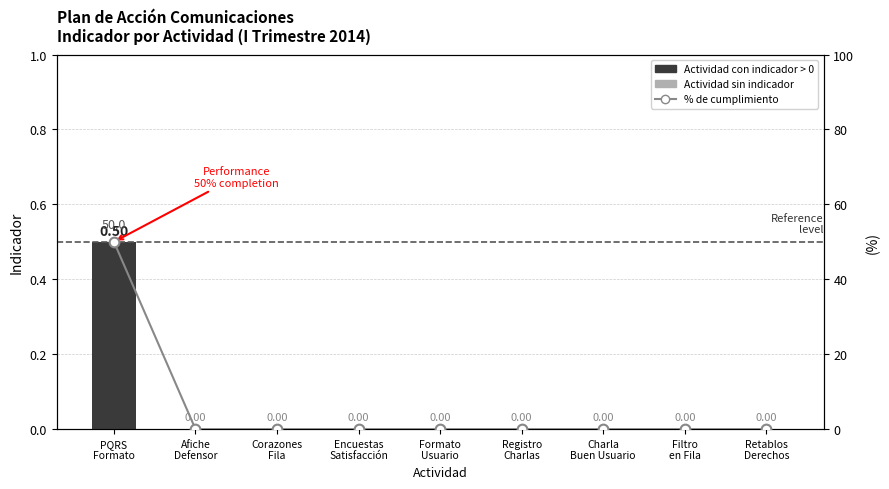

Which series has the largest total across all categories?

% completion